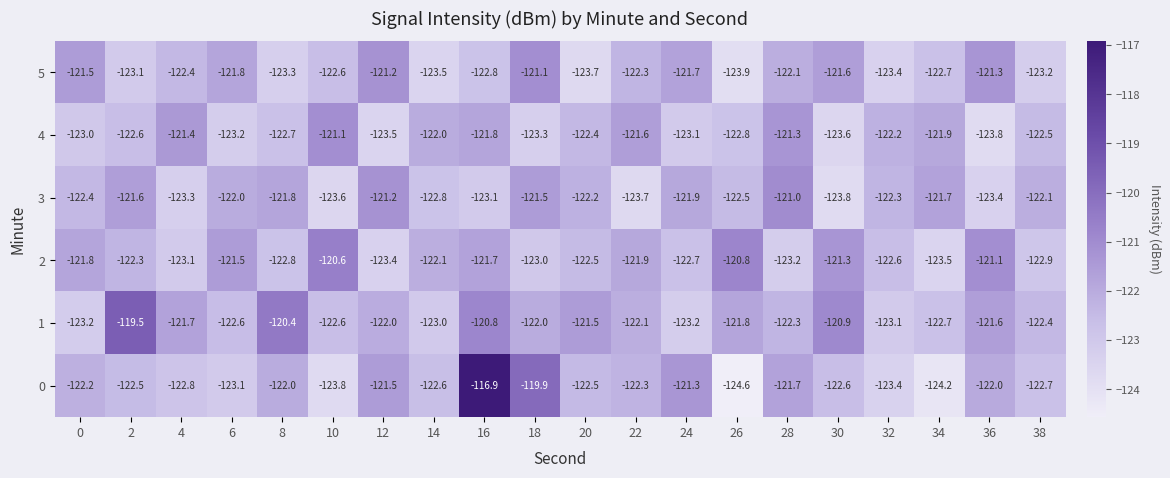

At which category is the sum across all series the highest?

16